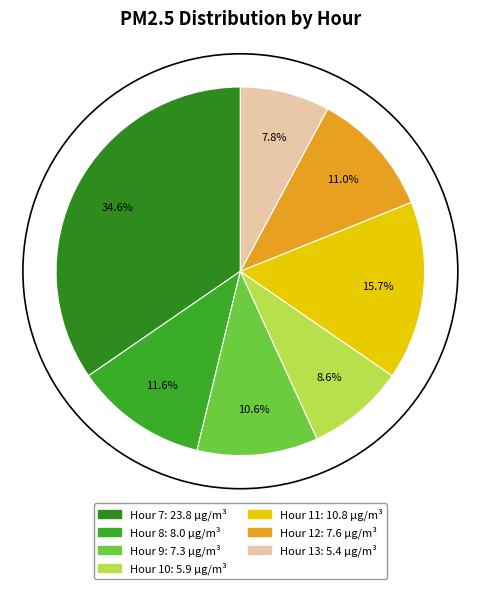

How many slices are in this pie chart?

7